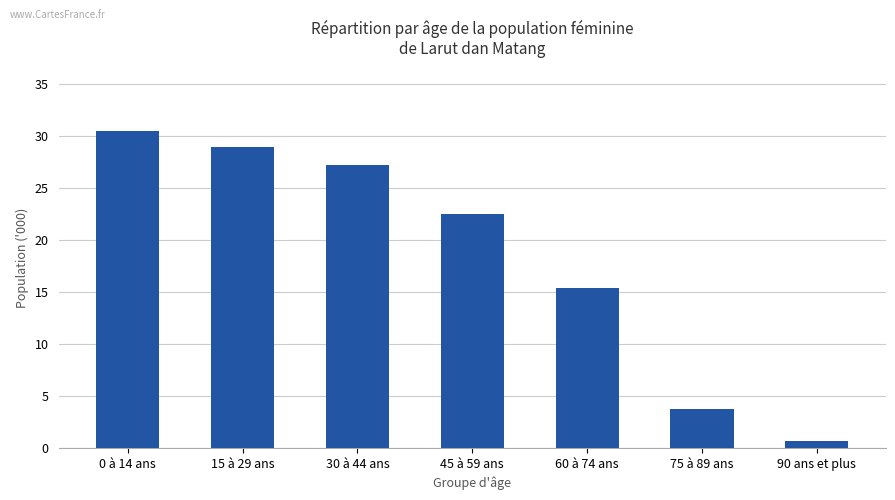

What is the difference between the second highest and minimum values?

28.3